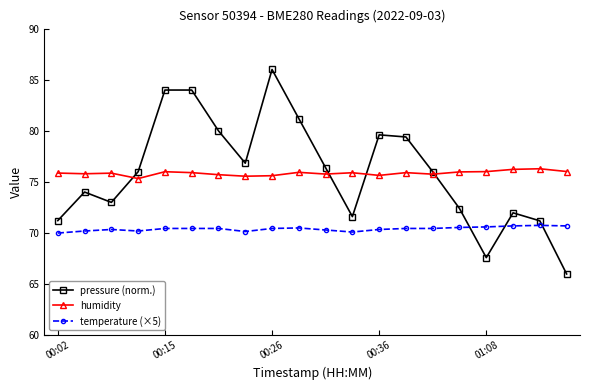

How many intersections are there between pressure (norm.) and temperature (×5)?

3